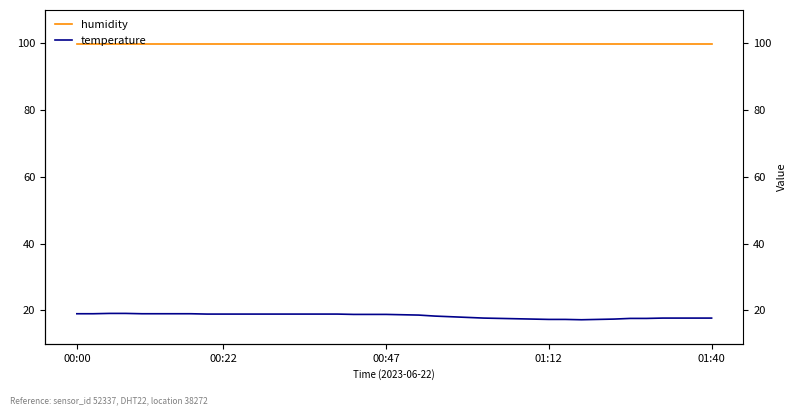

Which series has the largest range (max minus min)?

temperature